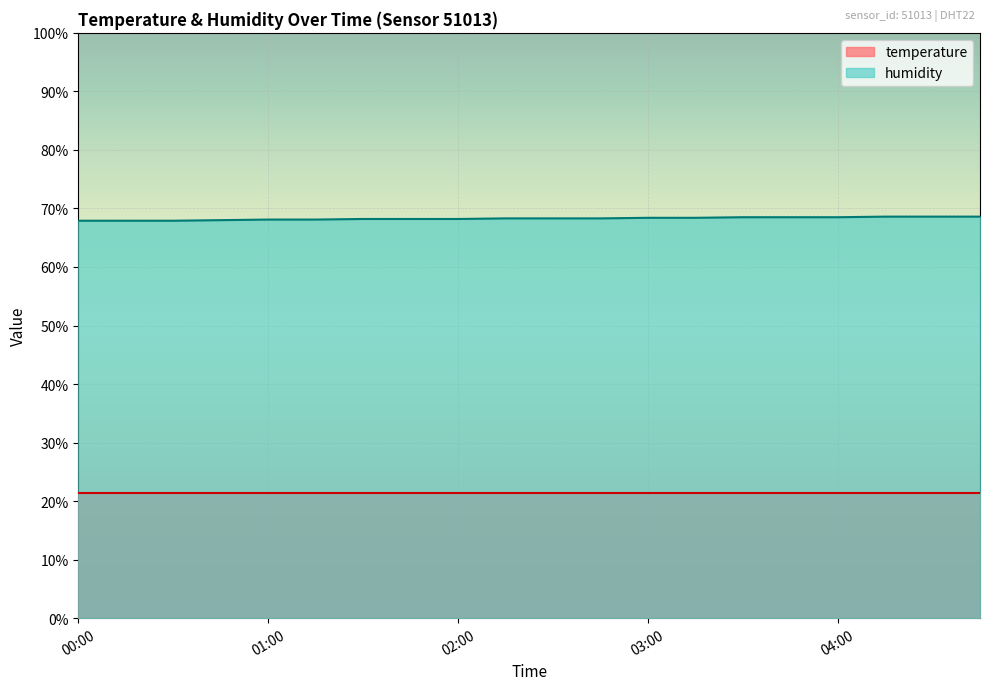

What is the sum of the values at 00:15 and 01:45?

136.1